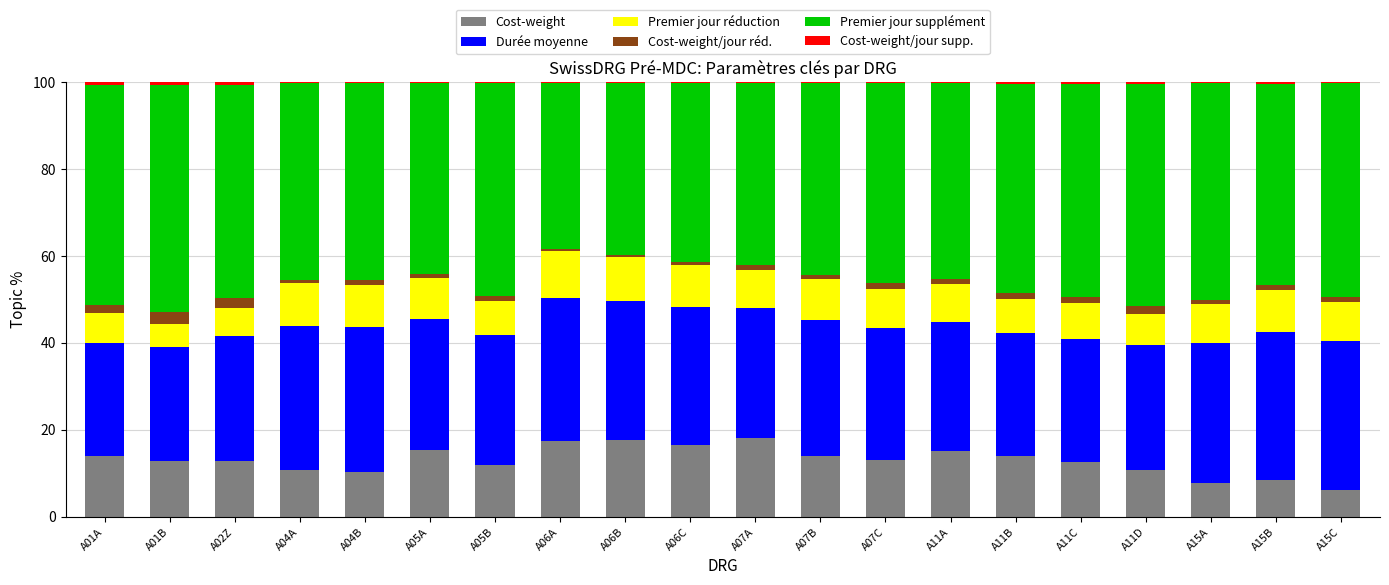

The Cost-weight series shows 9.8 at A15C. True or false?

False